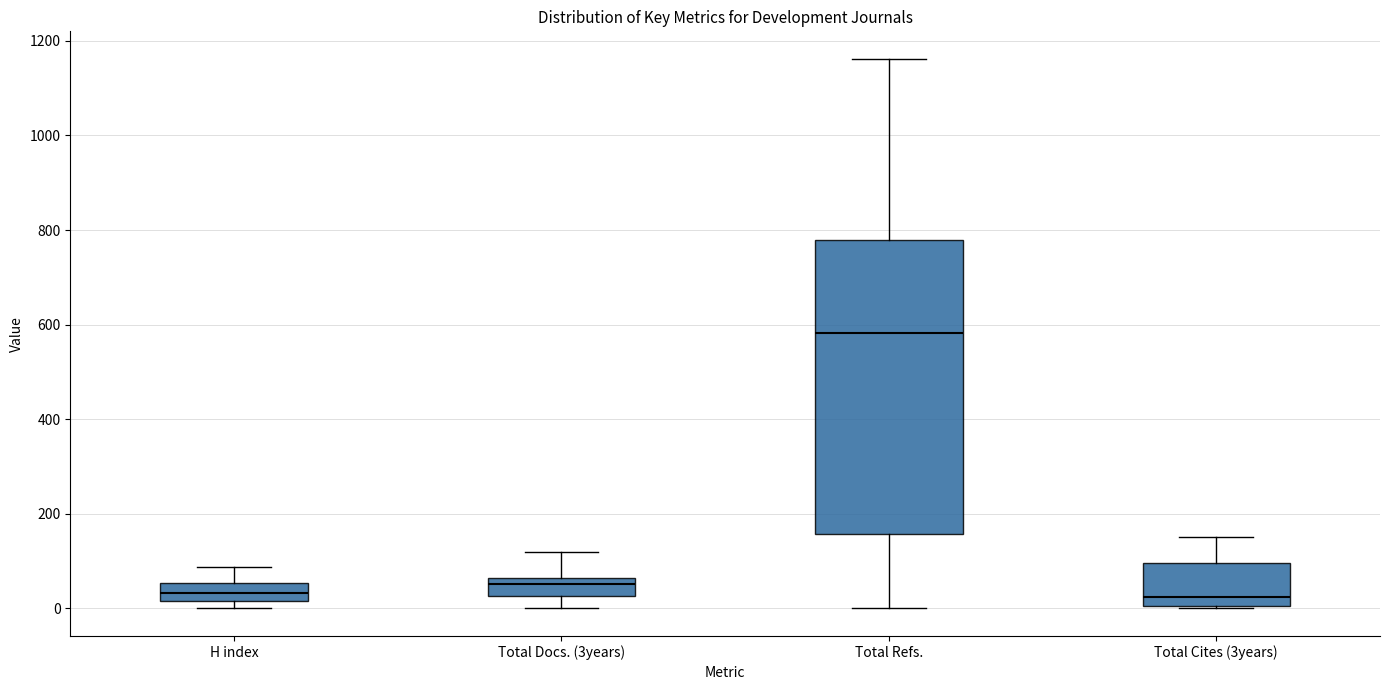

Comparing the boxes themselves (not the whiskers), which one is the tallest?

Total Refs.